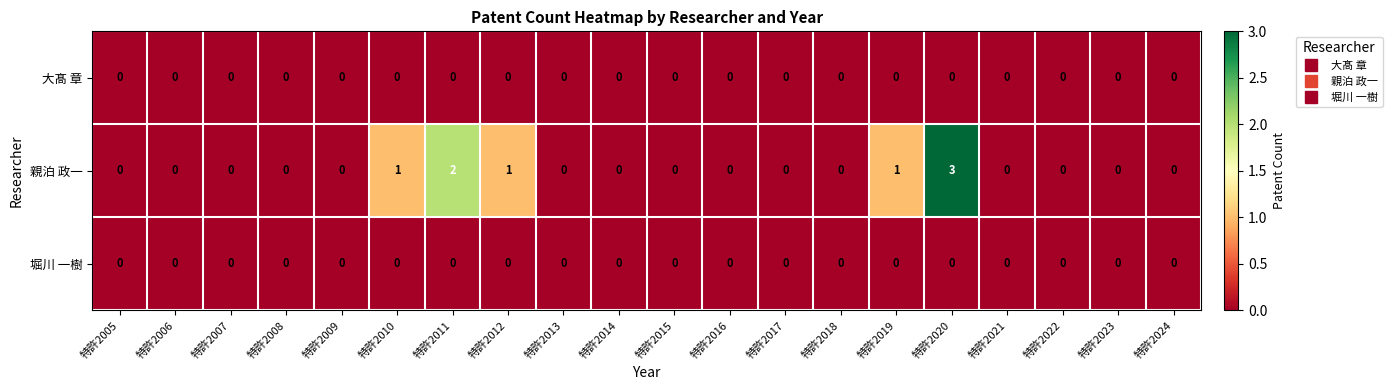

At which category is the sum across all series the highest?

特許2020